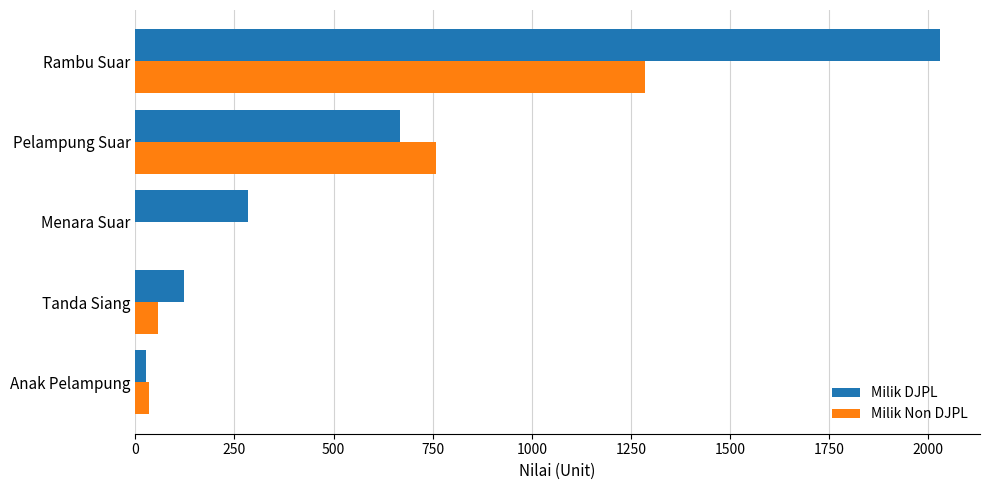

What is the total value across all series at Rambu Suar?

3315